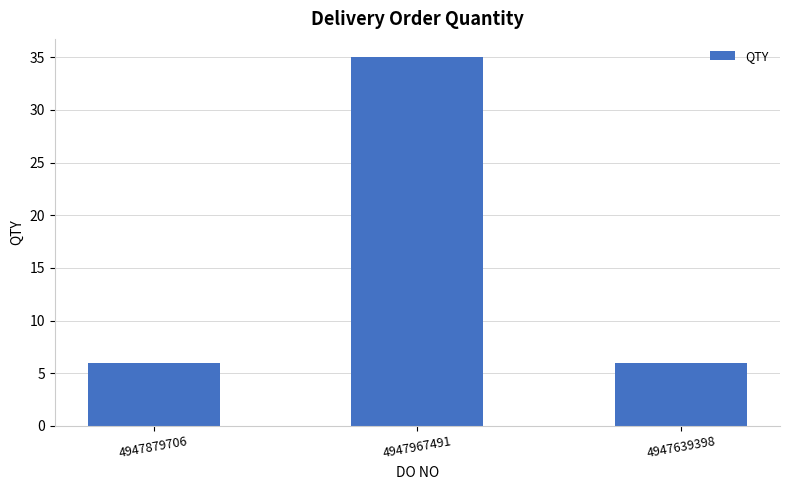

What is the sum of the values at 4947967491 and 4947639398?

41